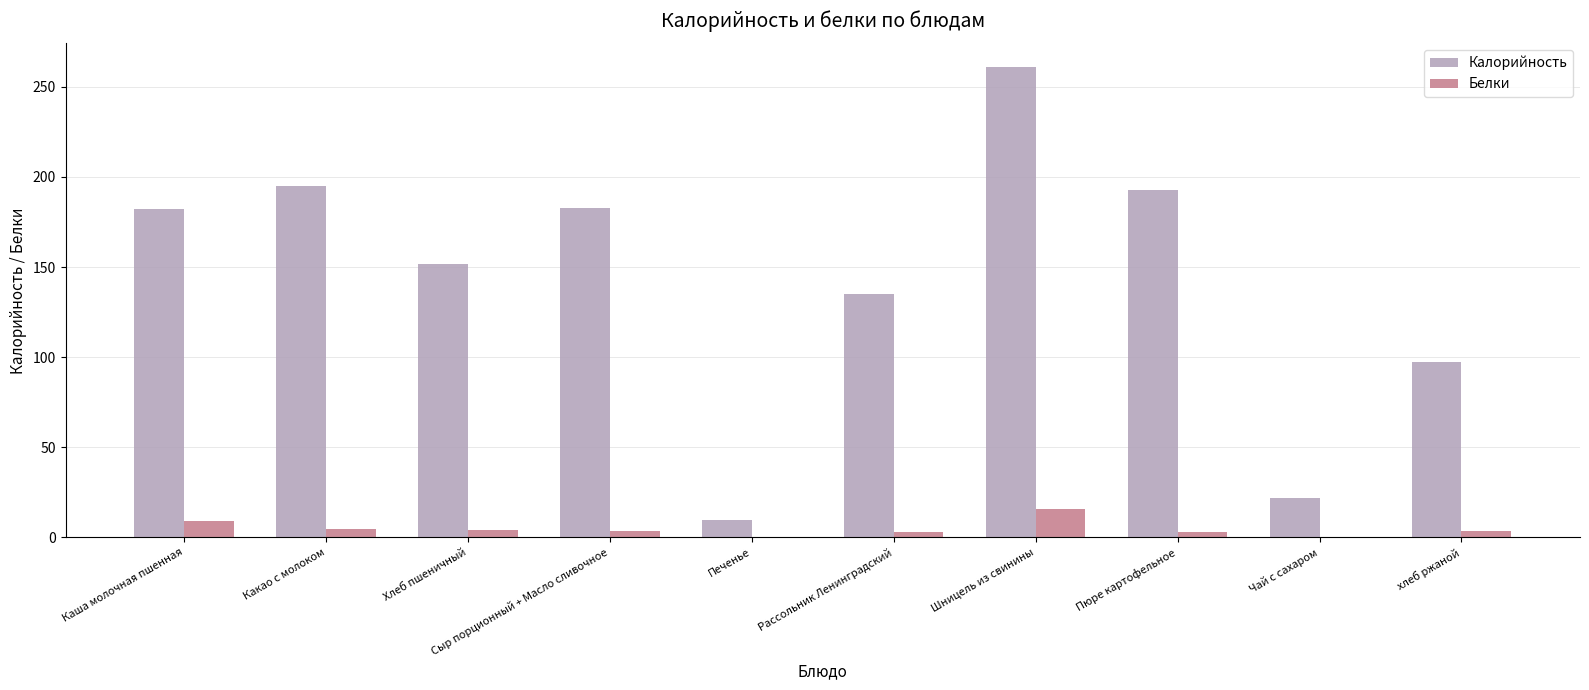

How many groups of bars are there?

10